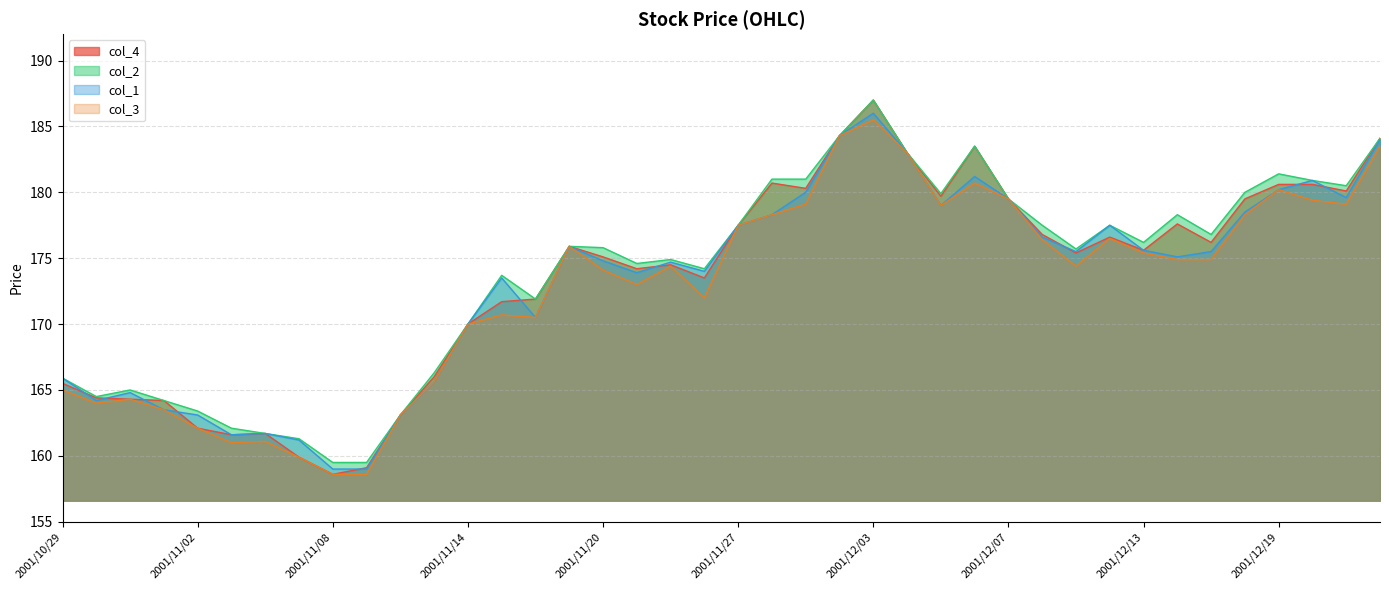

What is the value of the col_4 point at the 35th from the left?

176.2